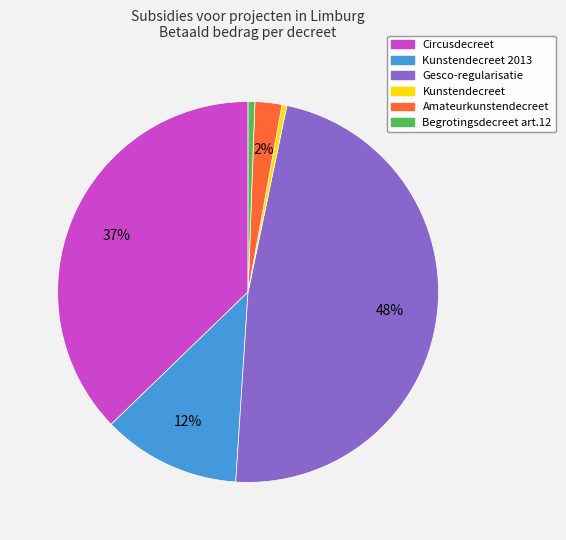

To the nearest percent, what is the average slice percentage?

17%